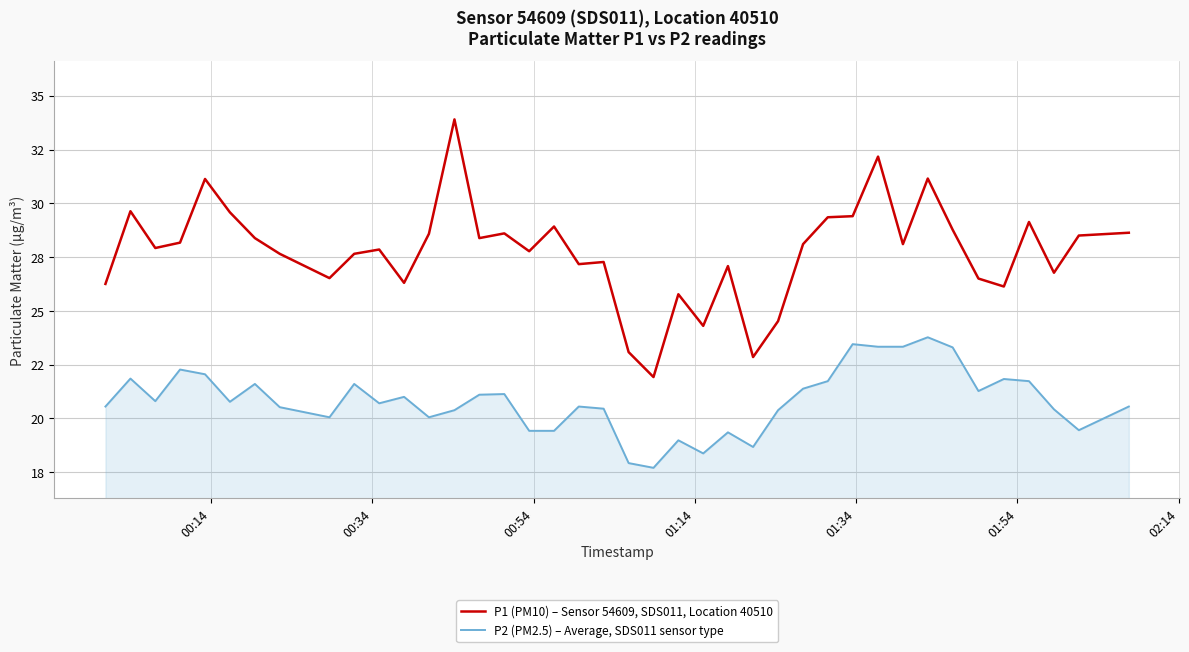

True or false: P2 (PM2.5) – Average, SDS011 sensor type and P1 (PM10) – Sensor 54609, SDS011, Location 40510 intersect in this chart.

False